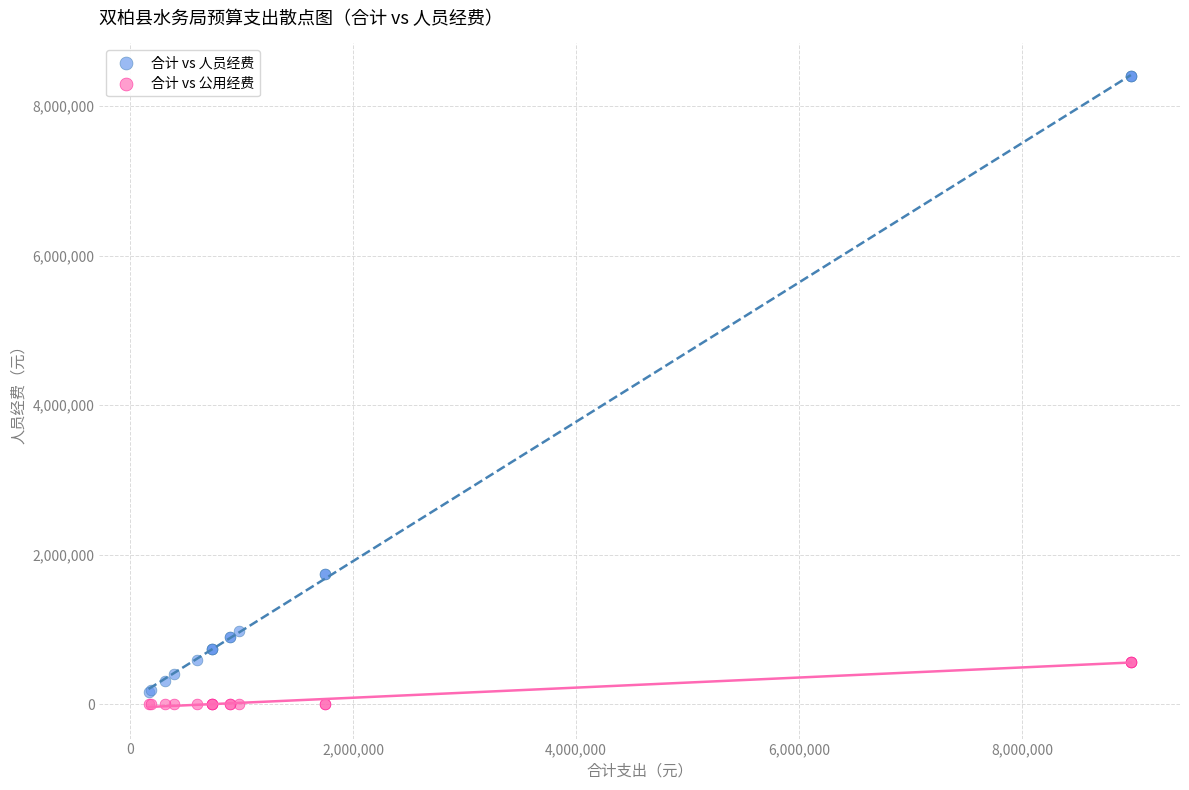

Which series contains the highest Y value?

合计 vs 人员经费